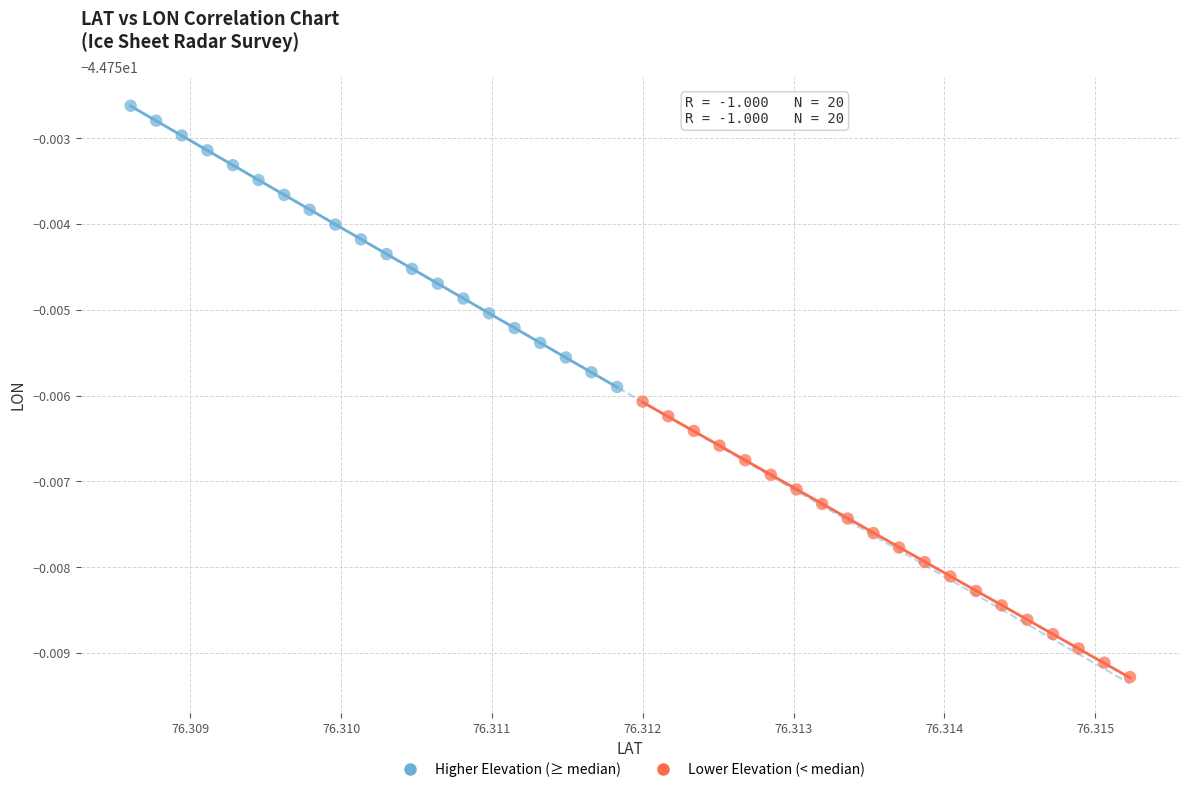

Which series has the widest spread of Y values?

Higher Elevation (≥ median)